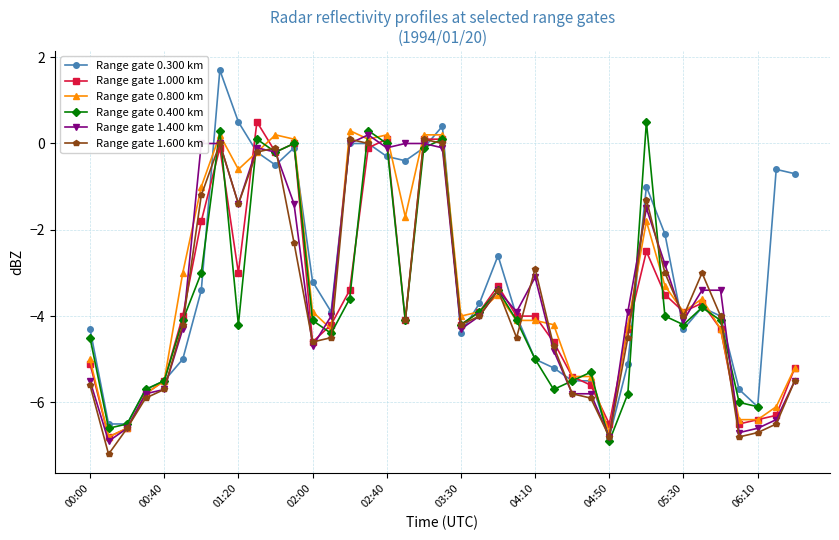

How many intersections are there between Range gate 0.400 km and Range gate 1.600 km?

15